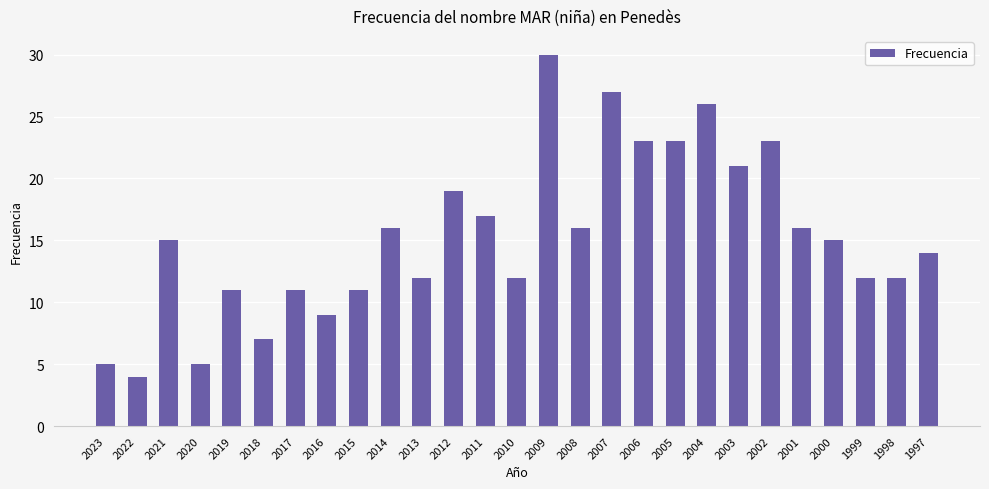

Which category has the highest value across all series?

2009